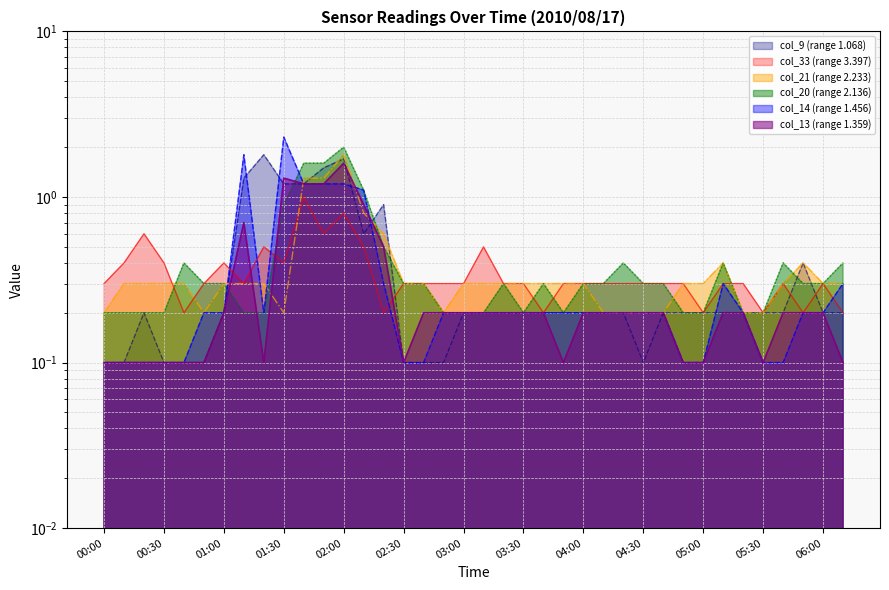

True or false: col_9 and col_20 intersect in this chart.

True